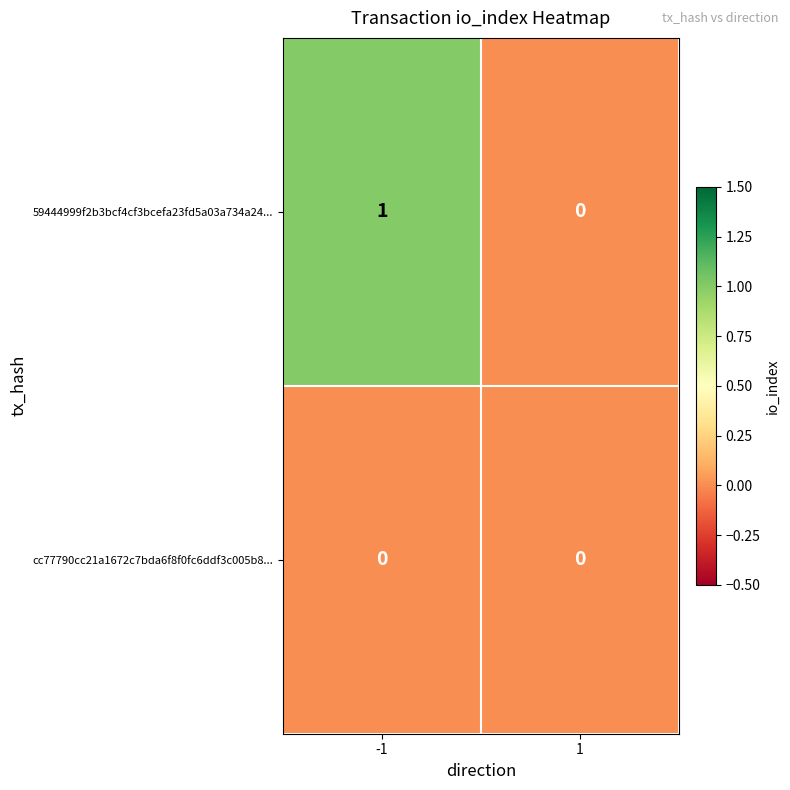

What is the spread (max minus min) of values at -1?

1